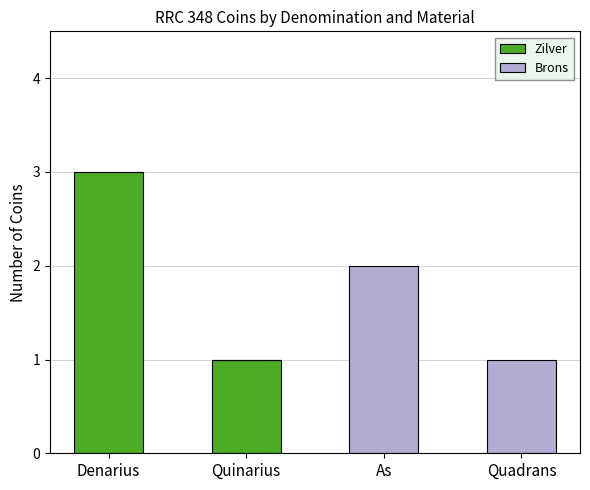

Reading left to right, what are the values for Zilver?

Denarius=3	Quinarius=1	As=0	Quadrans=0